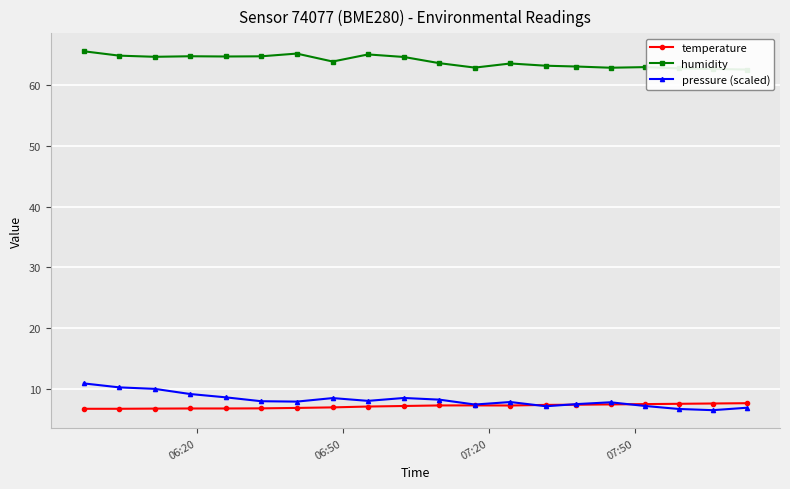

At how many categories does at least one series exceed 61?

20